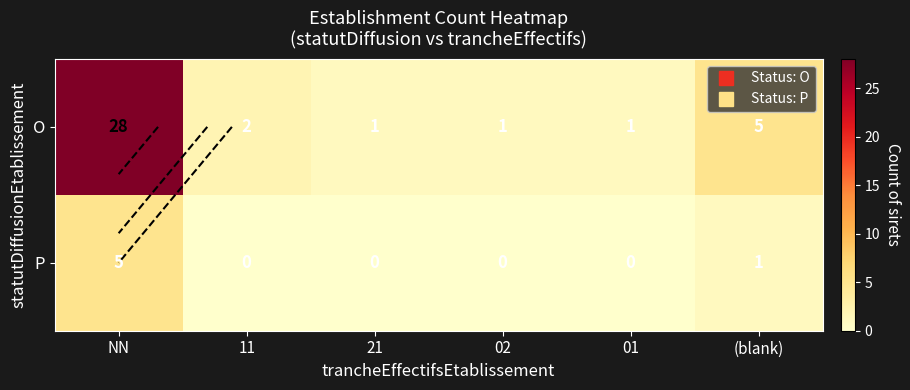

True or false: P has a value of 0 at 21.

True